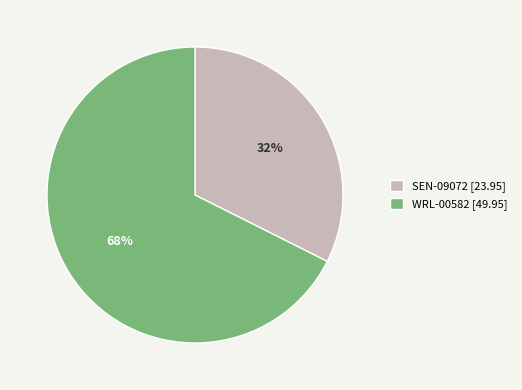

Which has a higher value, WRL-00582 [49.95] or SEN-09072 [23.95]?

WRL-00582 [49.95]